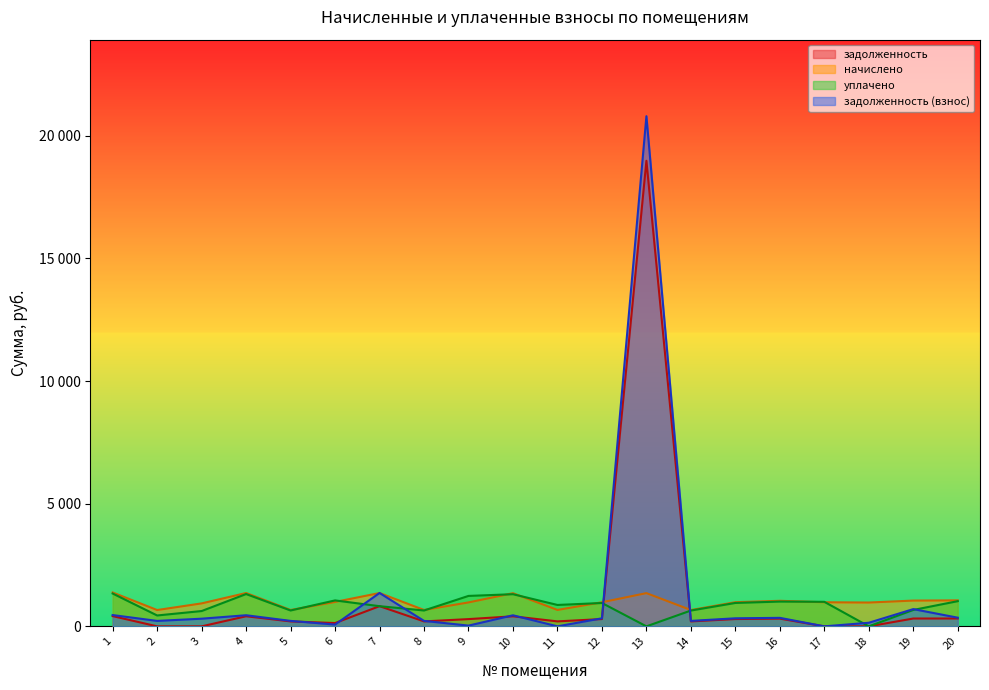

Is it true that задолженность equals 297.7 at 15?

True